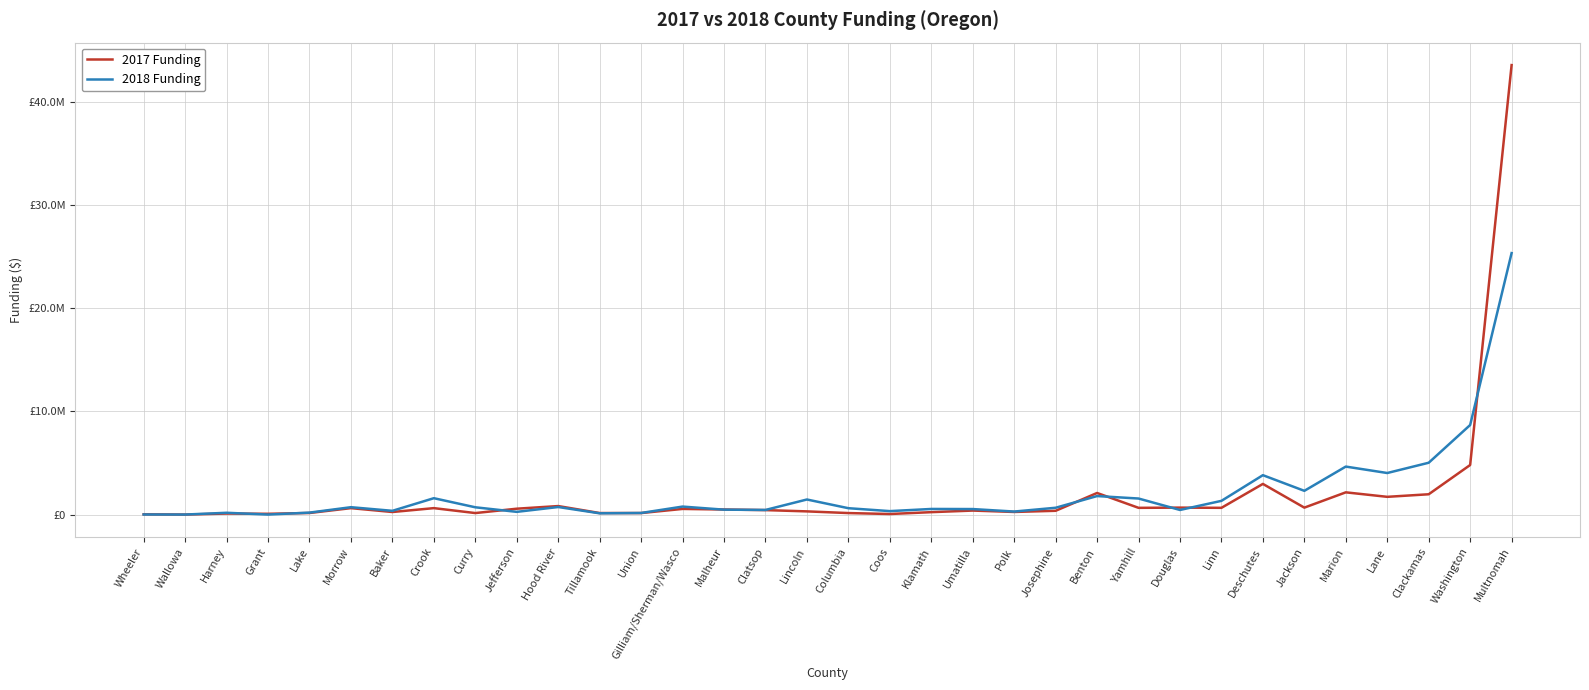

Does the chart display data point markers on the line(s)?

No